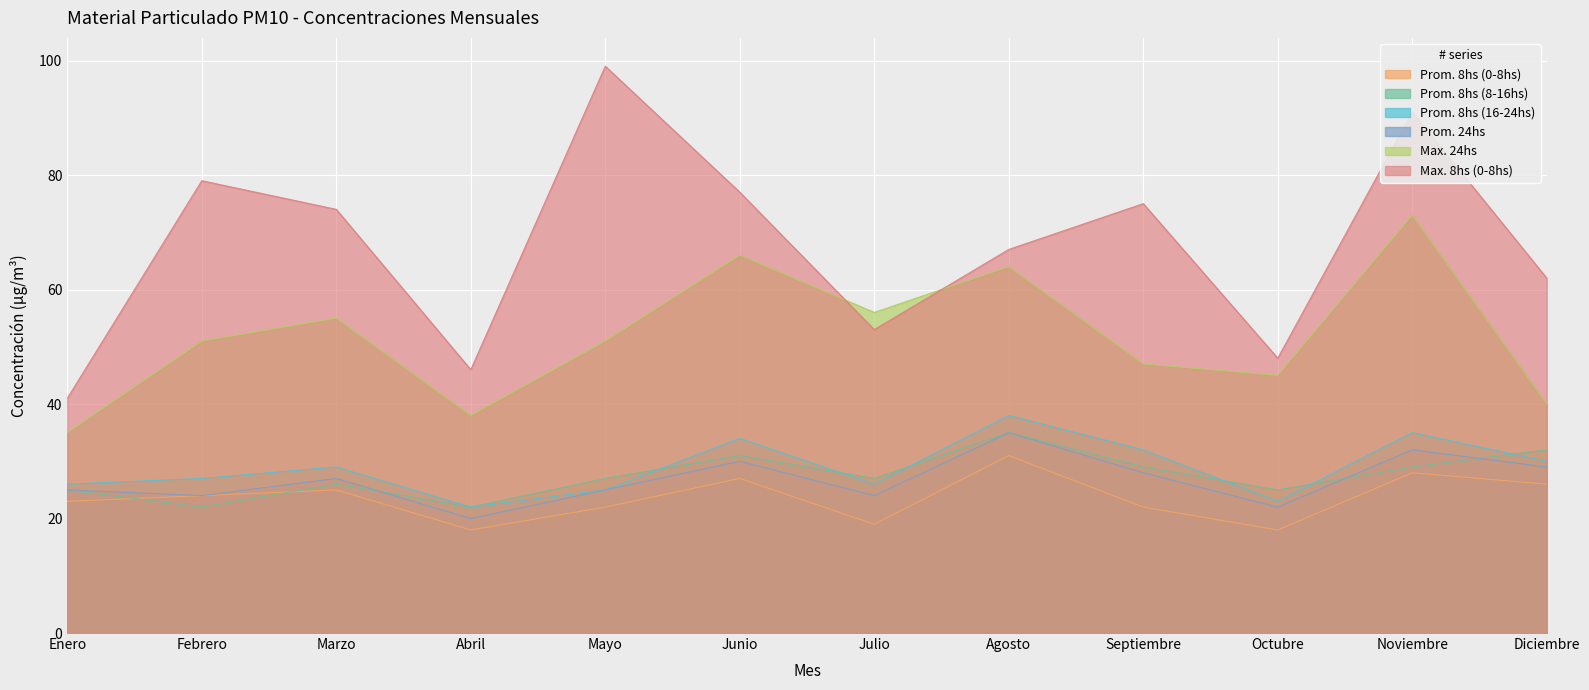

True or false: Prom. 8hs (16-24hs) and Prom. 24hs intersect in this chart.

False